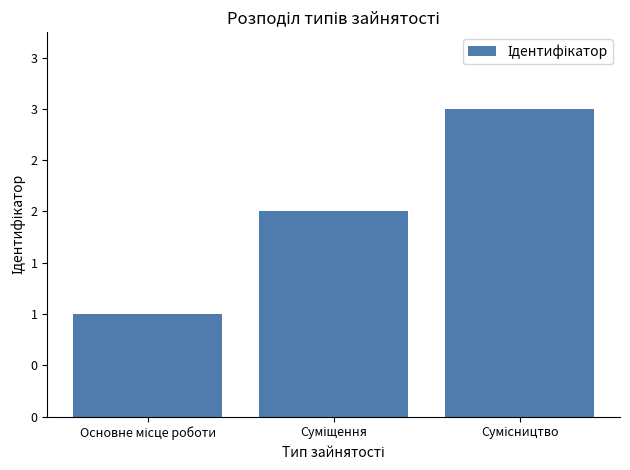

Are the bars horizontal?

No